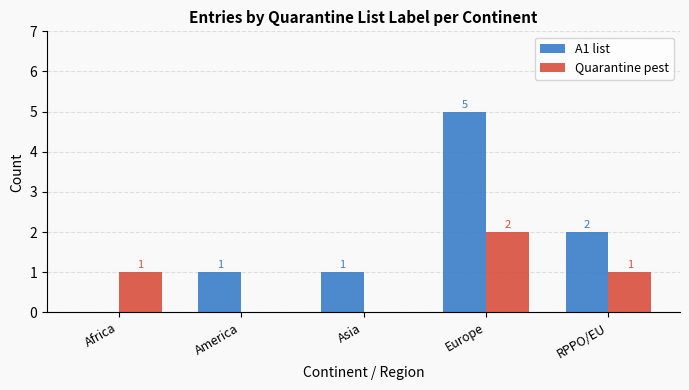

How many values in A1 list are above zero?

4